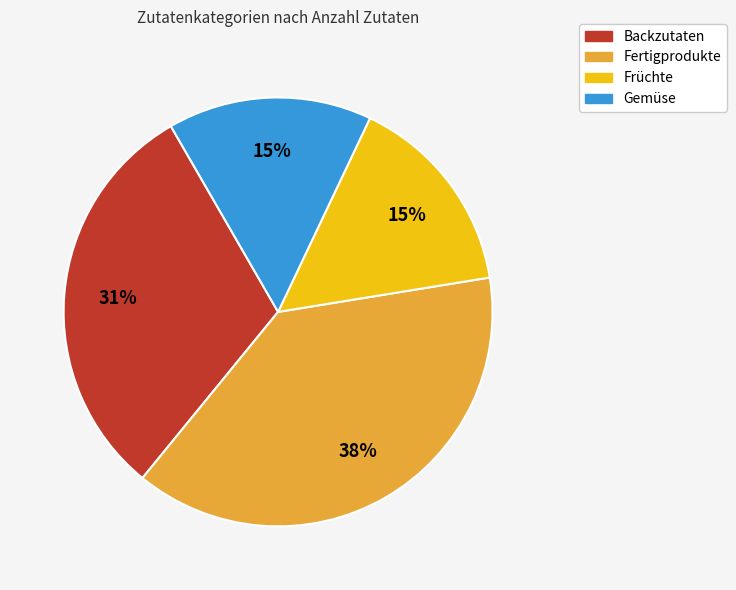

How many slices are in this pie chart?

4